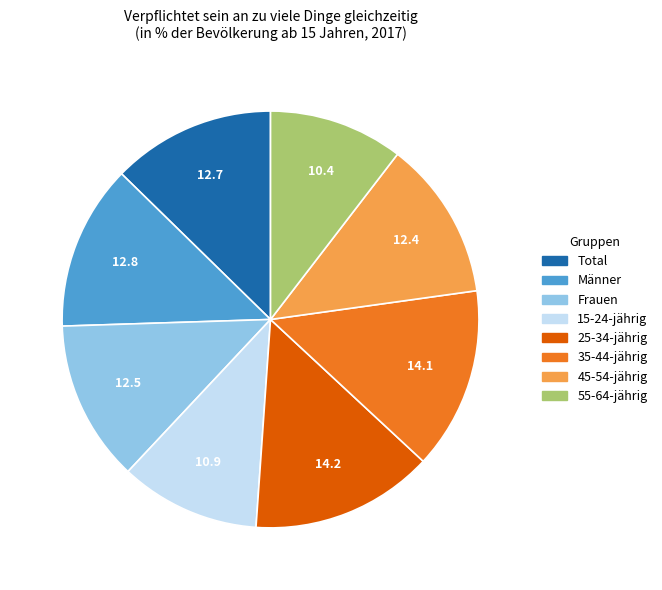

How many segments does this pie chart have?

8